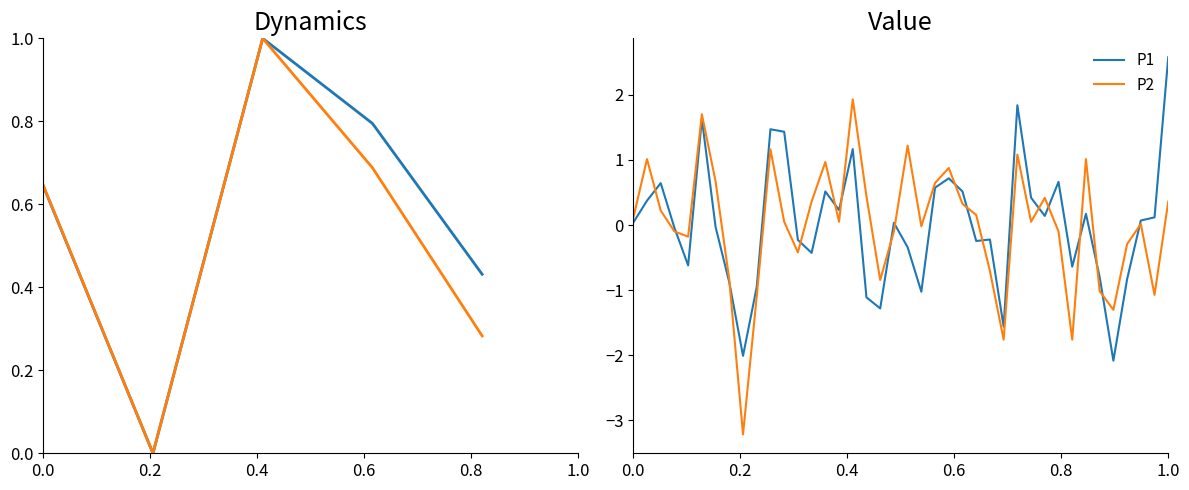

True or false: P2 has more than 0 points higher than both neighbors.

True